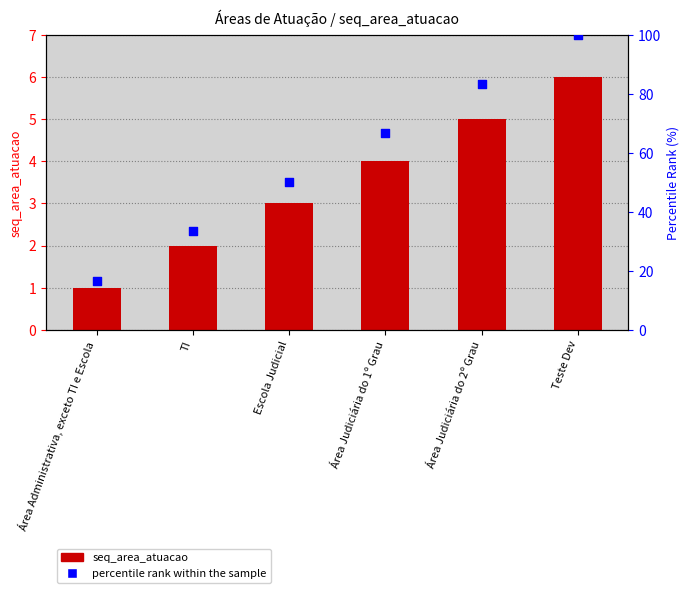

What is the total value across all series at Área Administrativa, exceto TI e Escola?

17.7